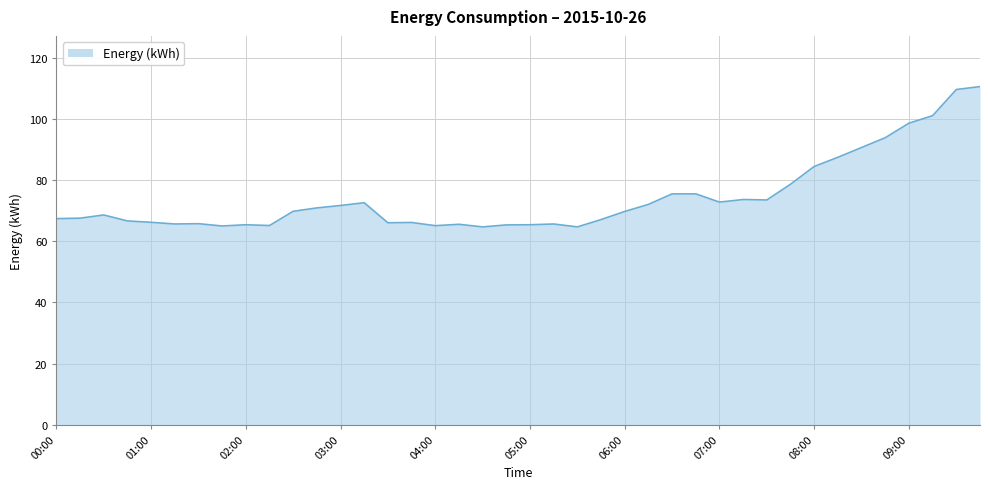

What is the minimum value shown in the chart?

64.7